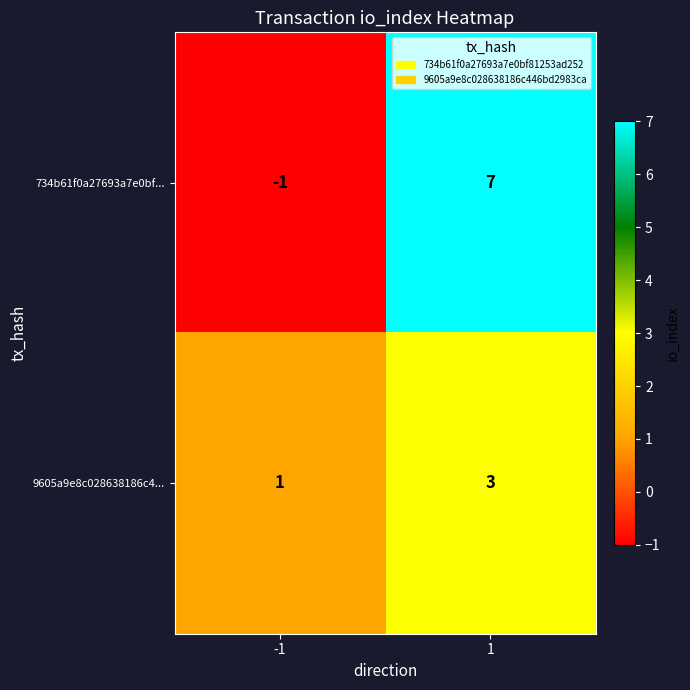

How many series are shown in this chart?

2